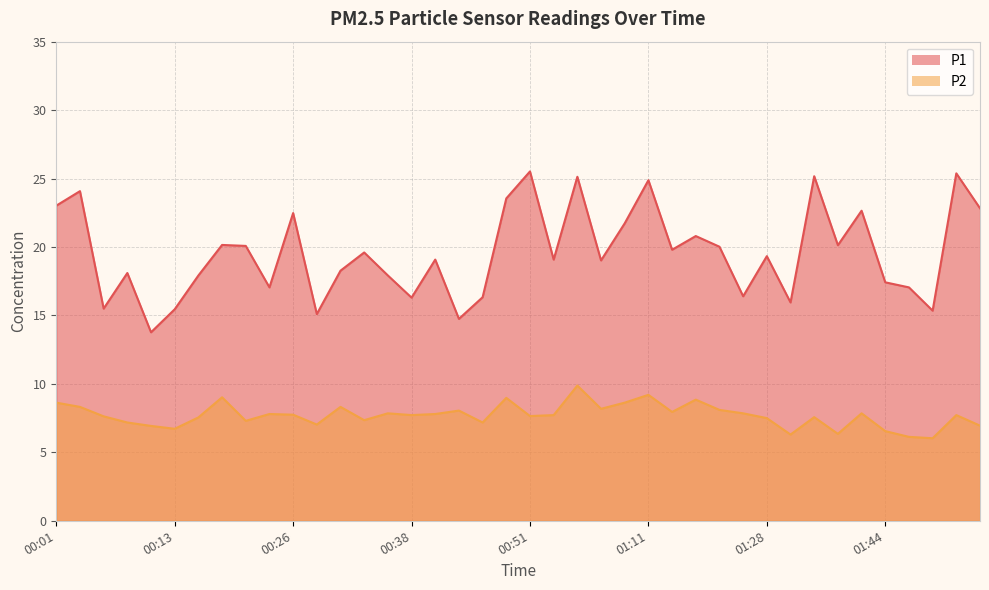

At how many categories does at least one series exceed 14?

39